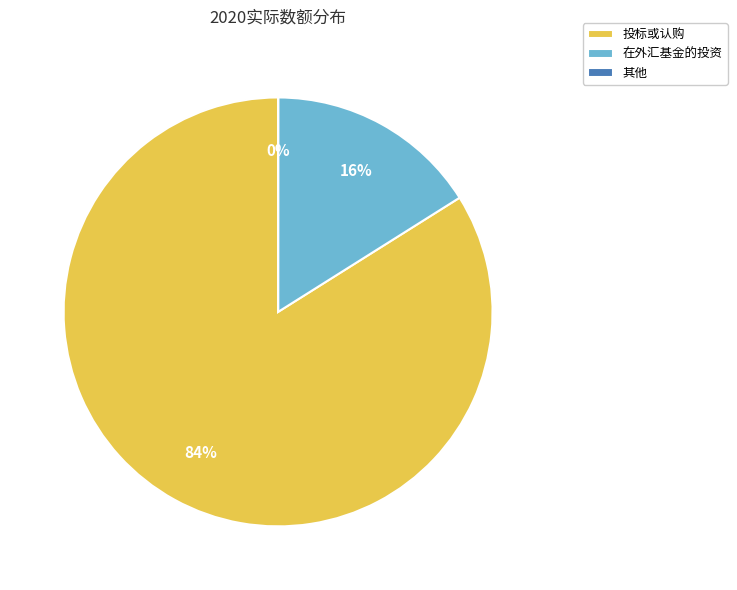

Do 在外汇基金的投资 and 投标或认购 together represent more than half of the pie?

Yes